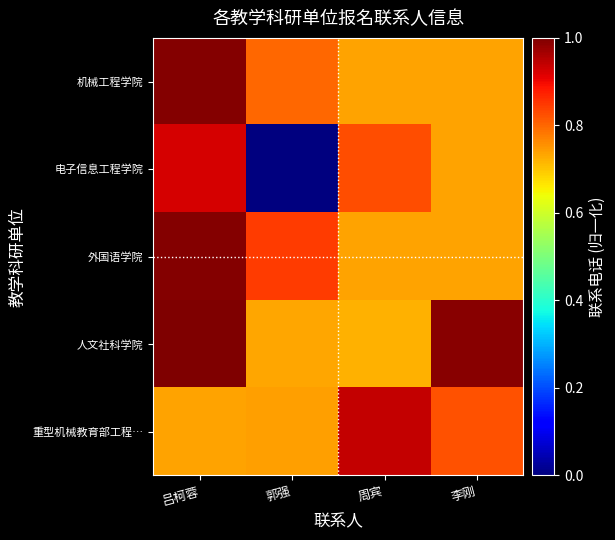

Reading right to left, what are all the values shown in this chart?

机械工程学院: 李刚=0.7	周宾=0.7	郭强=0.8	吕柯蓉=1.0
电子信息工程学院: 李刚=0.7	周宾=0.8	郭强=0.0	吕柯蓉=0.9
外国语学院: 李刚=0.7	周宾=0.7	郭强=0.8	吕柯蓉=1.0
人文社科学院: 李刚=1.0	周宾=0.7	郭强=0.7	吕柯蓉=1.0
重型机械教育部工程…: 李刚=0.8	周宾=0.9	郭强=0.7	吕柯蓉=0.7